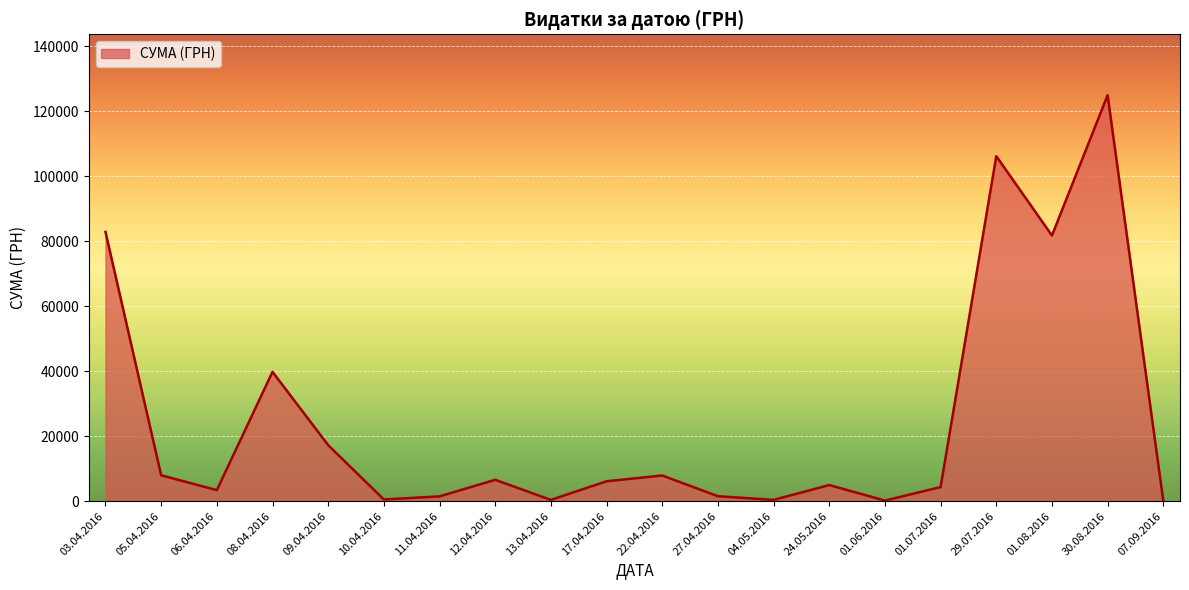

Approximately how many times larger is the value at 12.04.2016 compared to 22.04.2016?

0.8